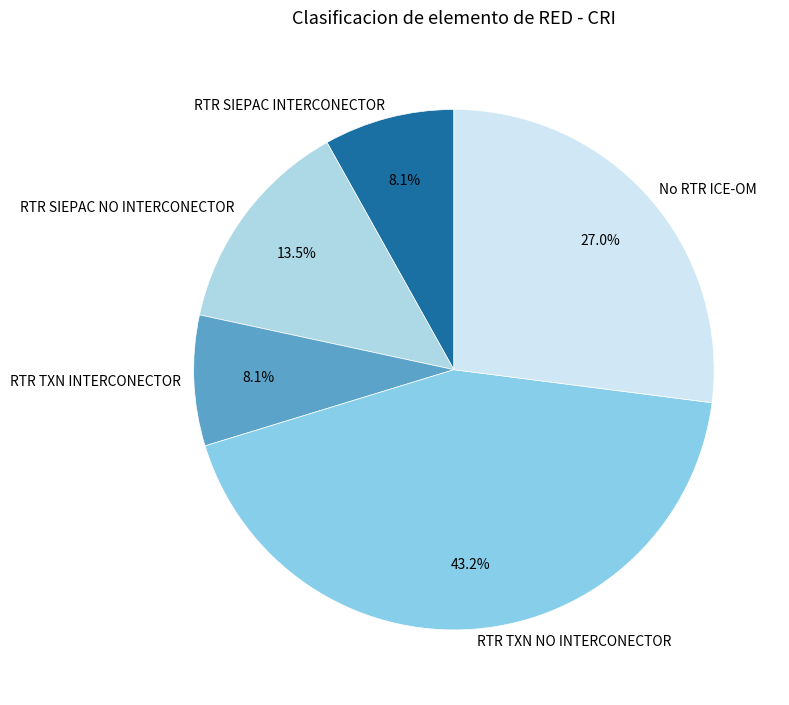

To the nearest percent, what is the average slice percentage?

20%